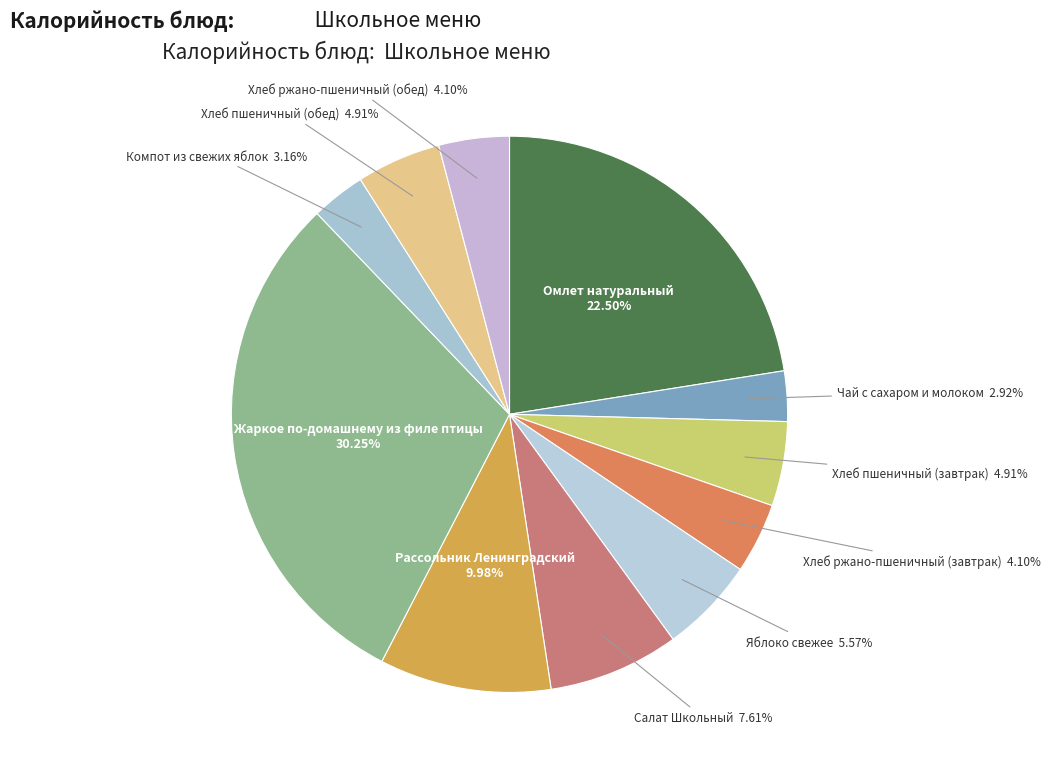

Which slice is the largest?

Жаркое по-домашнему из филе птицы